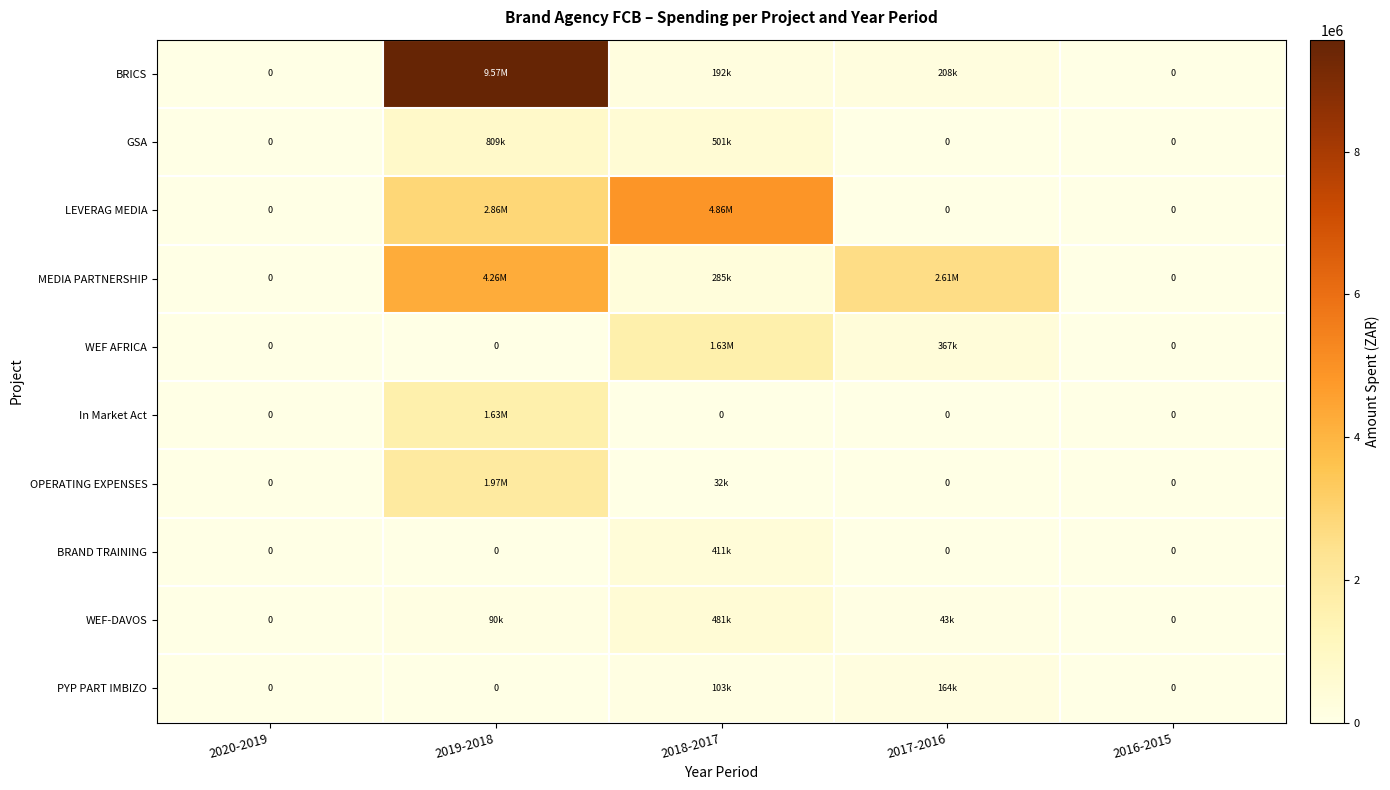

Where is BRAND TRAINING nearest to the value 205472?

2020-2019